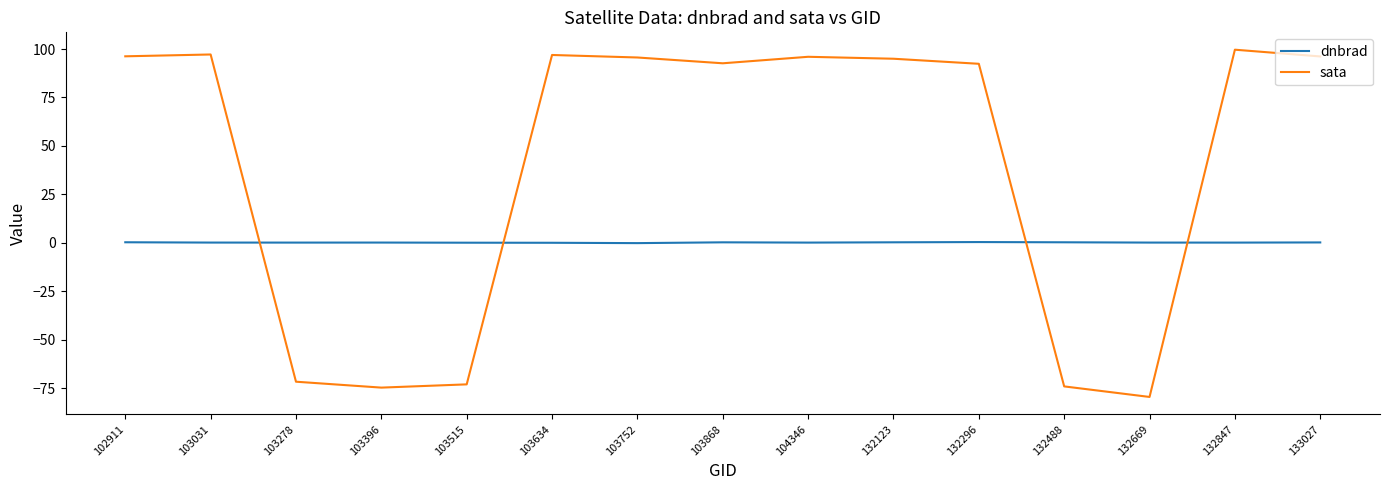

Which series has the widest spread of values?

sata